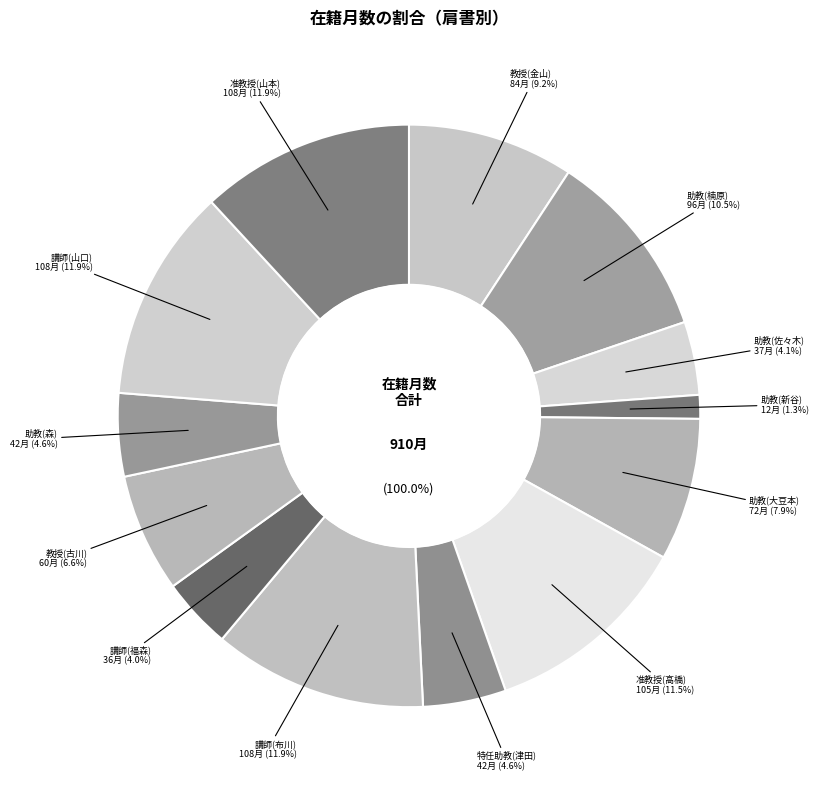

What percentage is the 教授(古川) slice, to the nearest percent?

7%